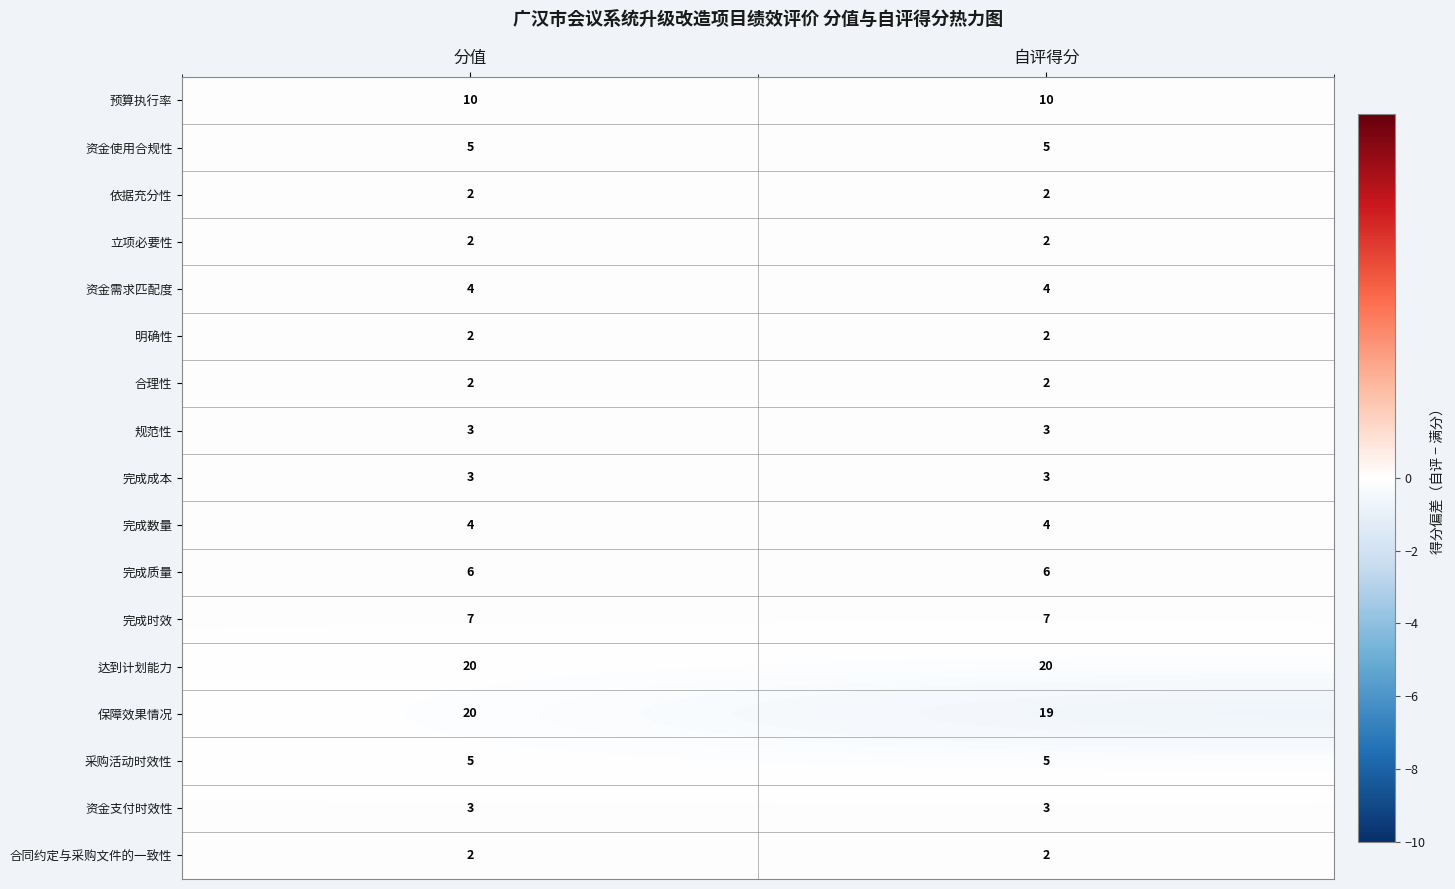

The value of 资金支付时效性 at 分值 is 4. True or false?

False